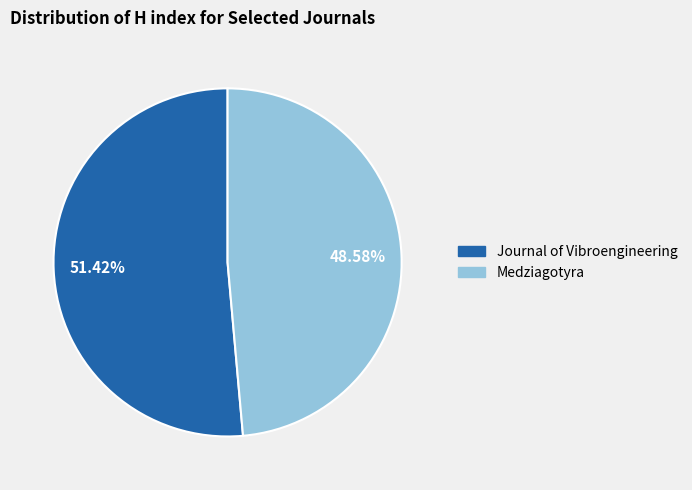

Rank the categories by value from lowest to highest.

Medziagotyra, Journal of Vibroengineering